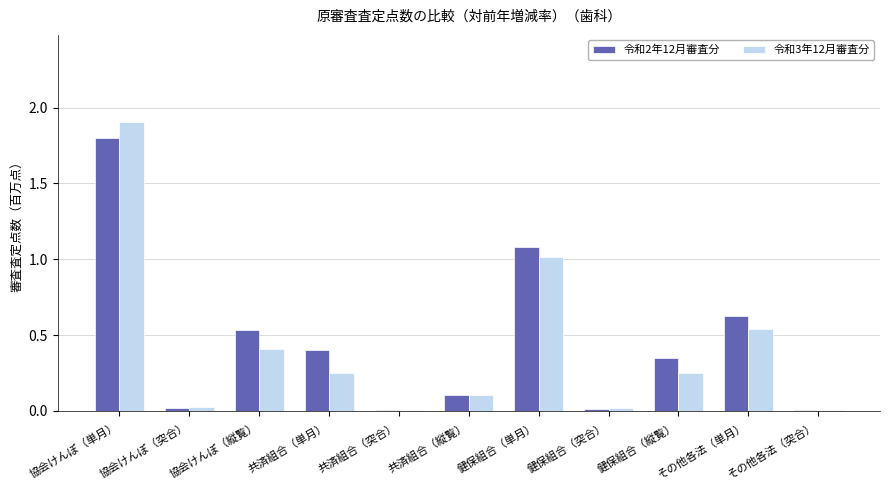

What is the greatest value displayed?

1.9